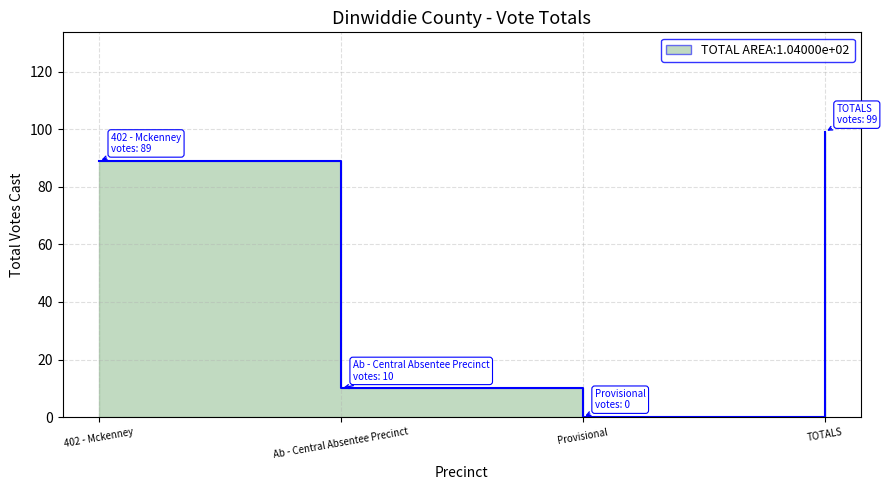

Which category has the highest value across all series?

TOTALS